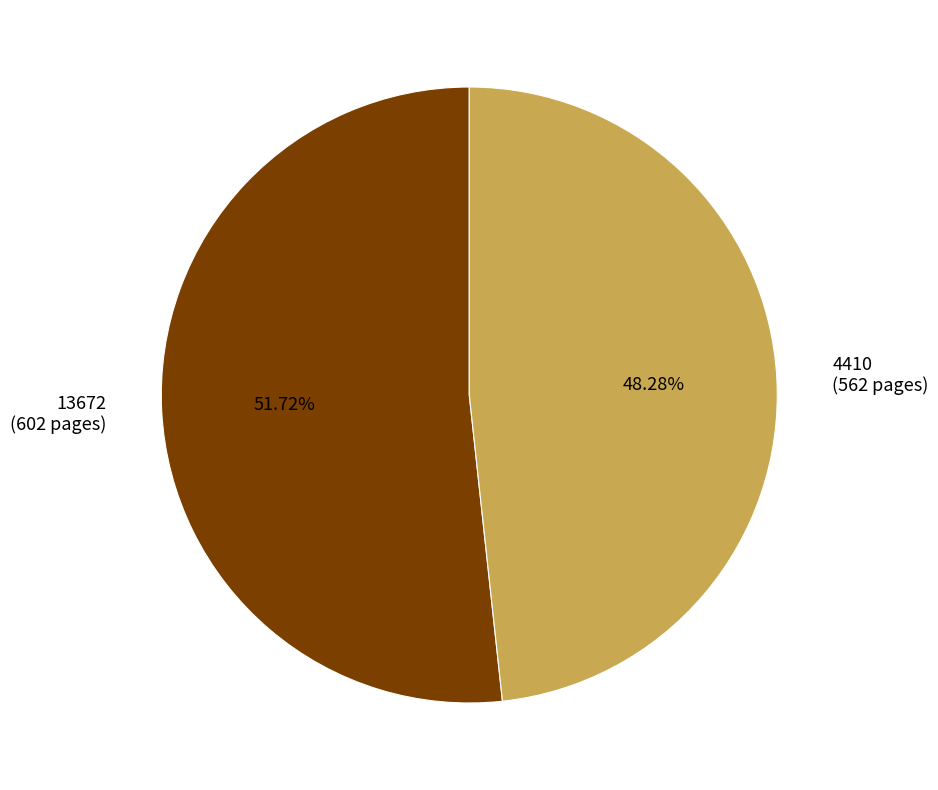

To the nearest percent, what is the combined percentage of 4410 and 13672?

100%